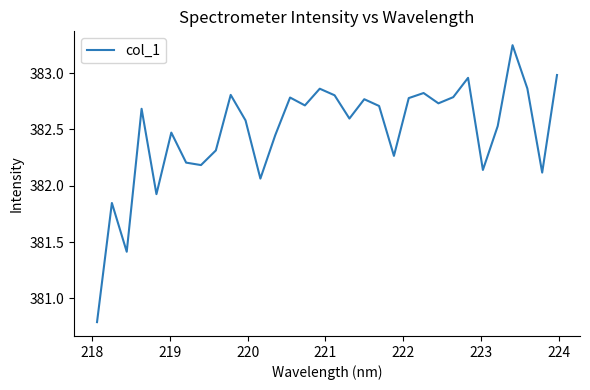

What is the difference between the maximum and minimum values?

2.5